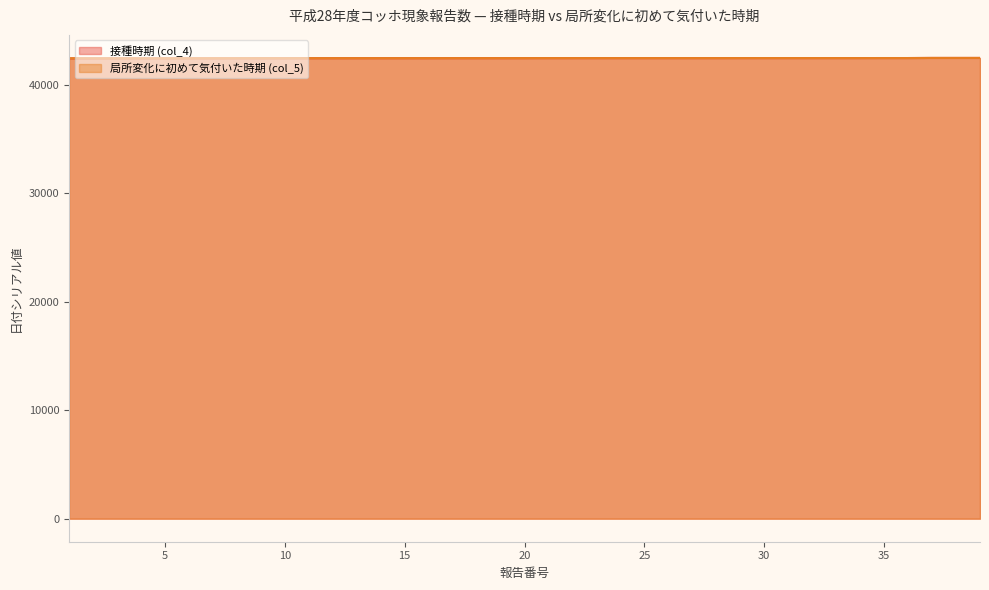

What is the total value across all series at 3?

84929